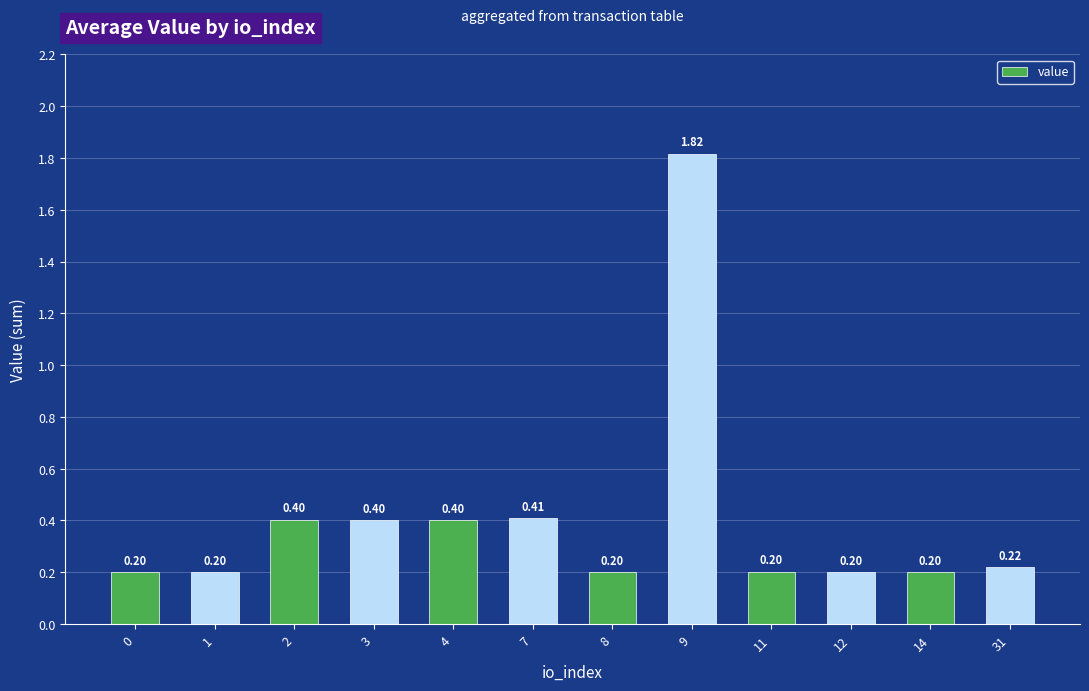

What is the smallest value displayed?

0.2